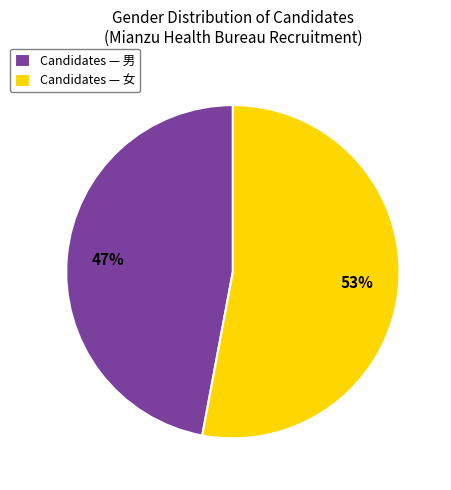

Do Candidates — 女 and Candidates — 男 together represent more than half of the pie?

Yes